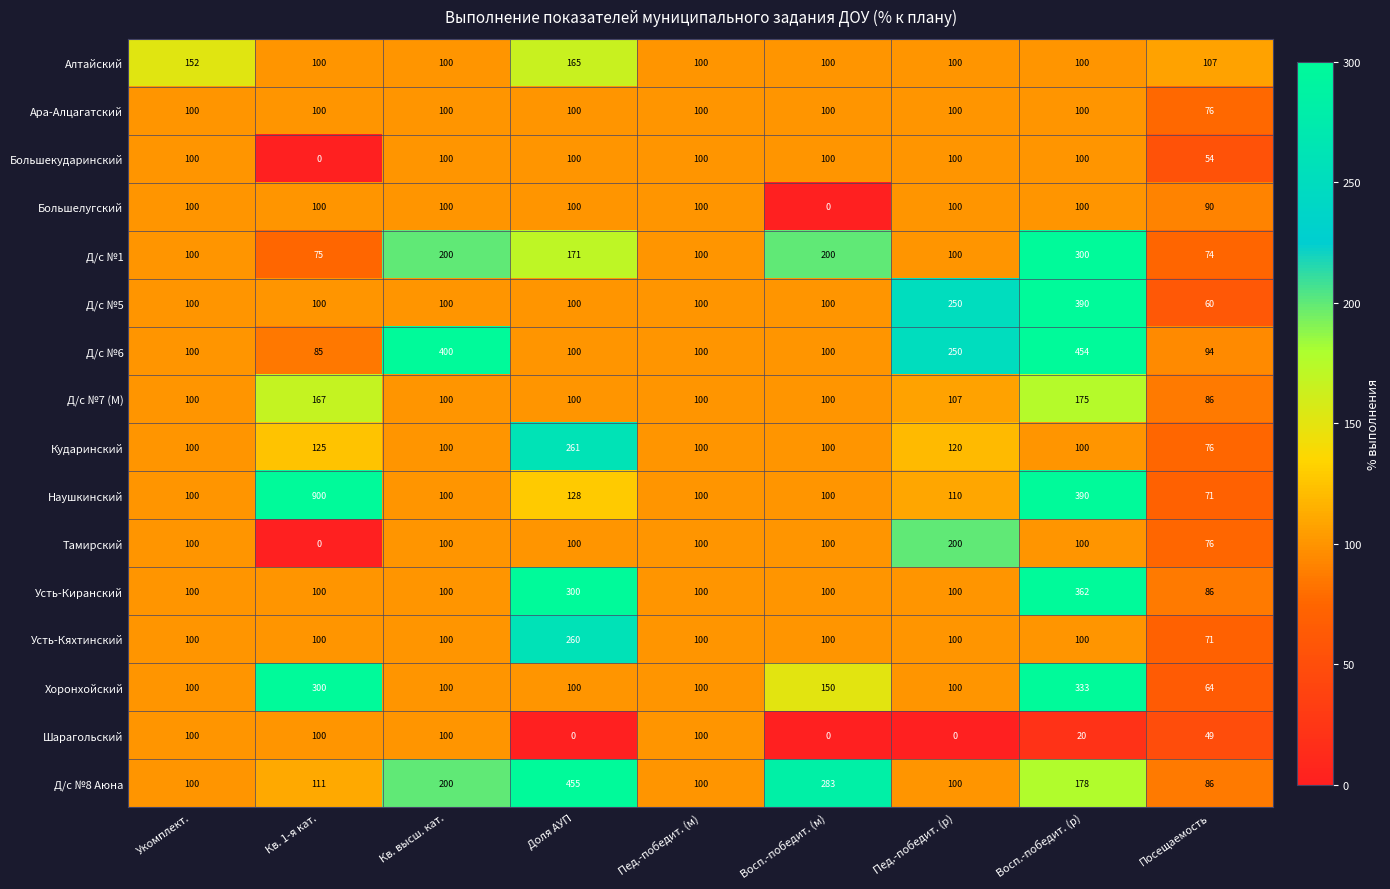

Which series has the widest spread of values?

Наушкинский